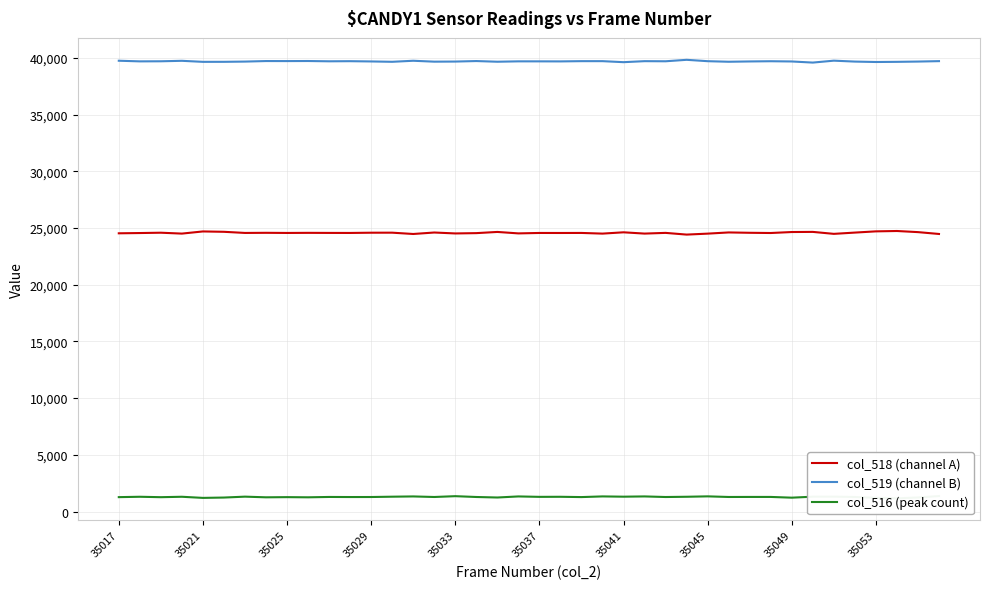

In col_518 (channel A), how many points are higher than both neighbors (excluding endpoints)?

14